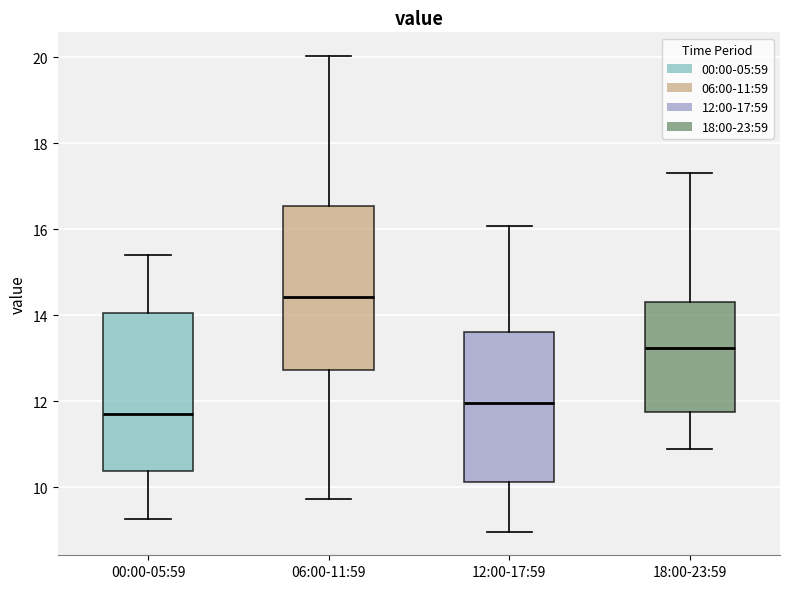

Which box has the highest median line?

06:00-11:59